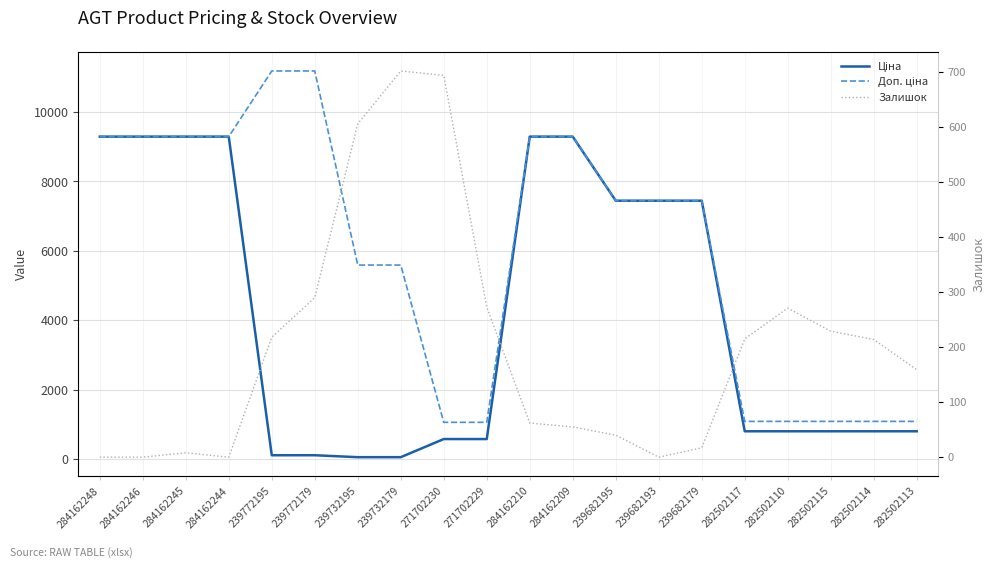

List the labels in order of Ціна value, smallest first.

239732195, 239732179, 239772195, 239772179, 271702230, 271702229, 282502117, 282502110, 282502115, 282502114, 282502113, 239682195, 239682193, 239682179, 284162248, 284162246, 284162245, 284162244, 284162210, 284162209